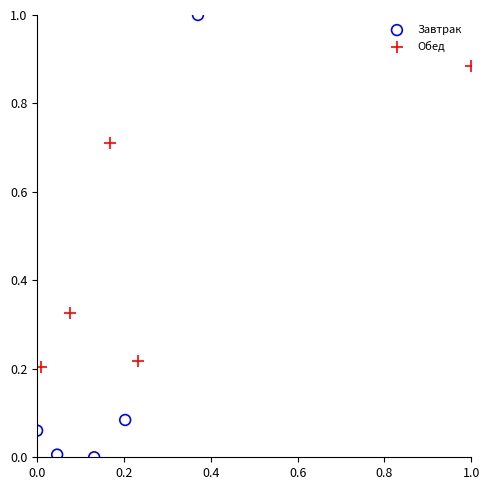

Which series reaches the minimum Y coordinate?

Завтрак